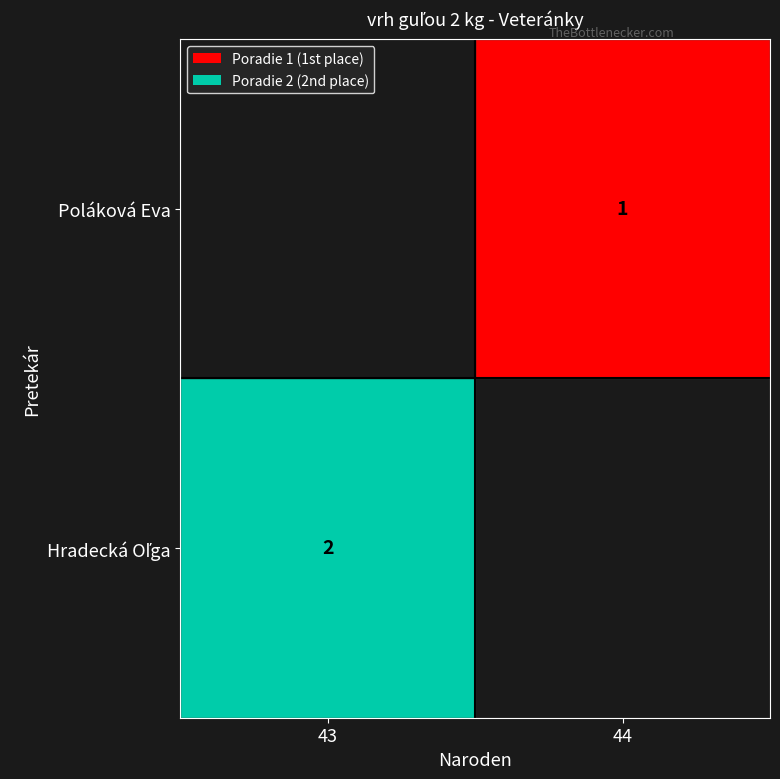

At 44, list the series in order from smallest to largest.

Poláková Eva, Hradecká Oľga